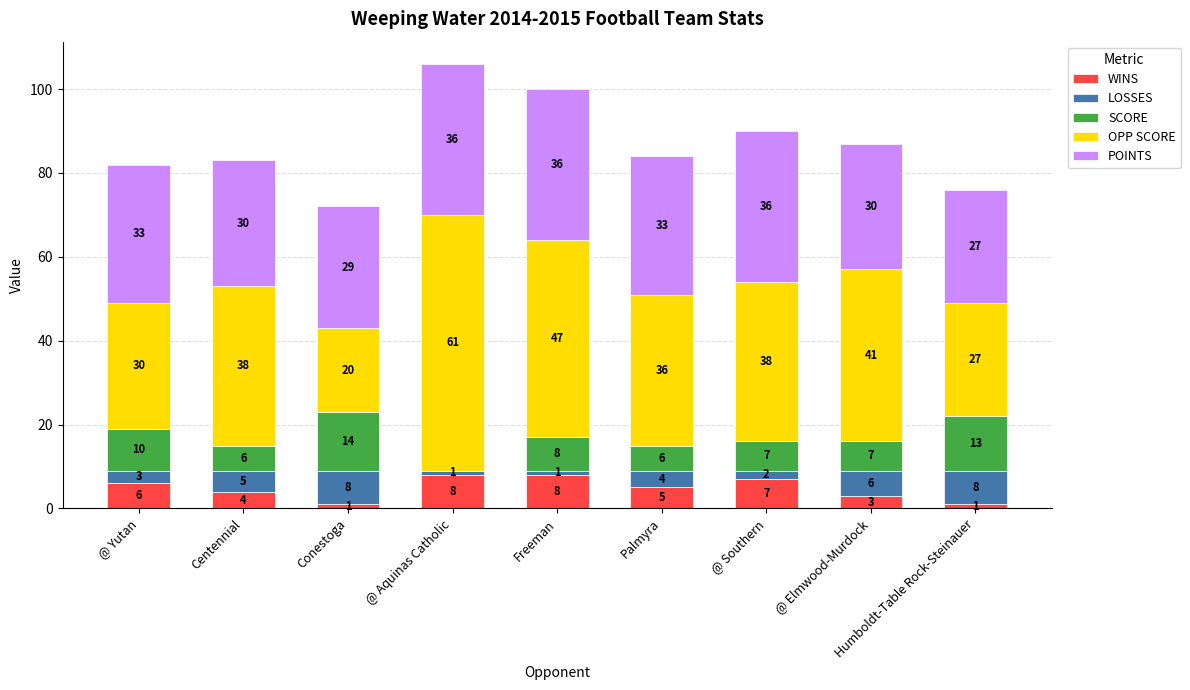

What is the highest value of the WINS series?

8